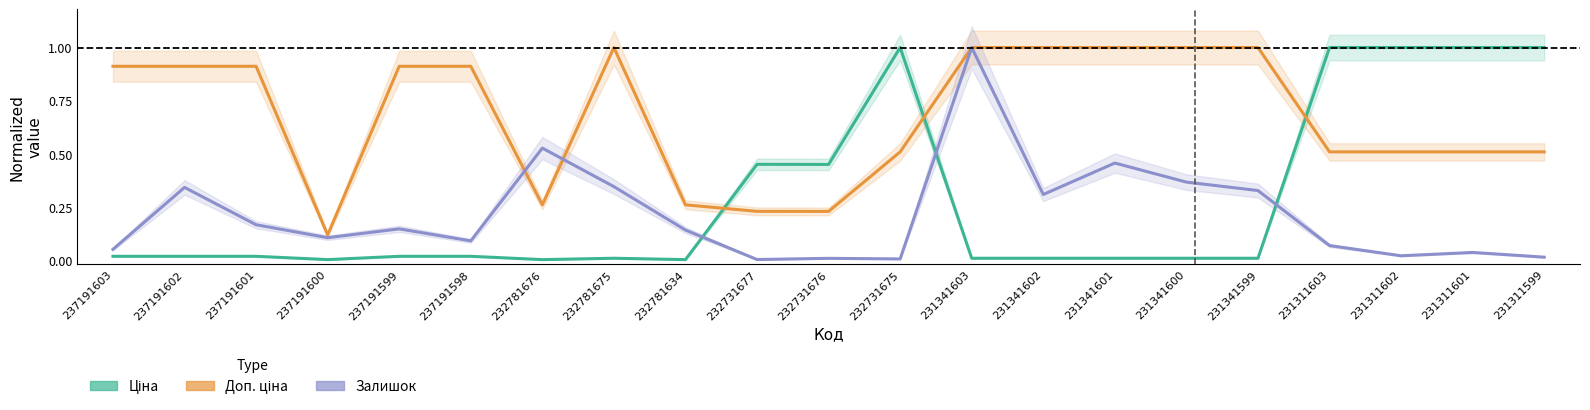

Which label corresponds to the smallest value in the chart?

232781676